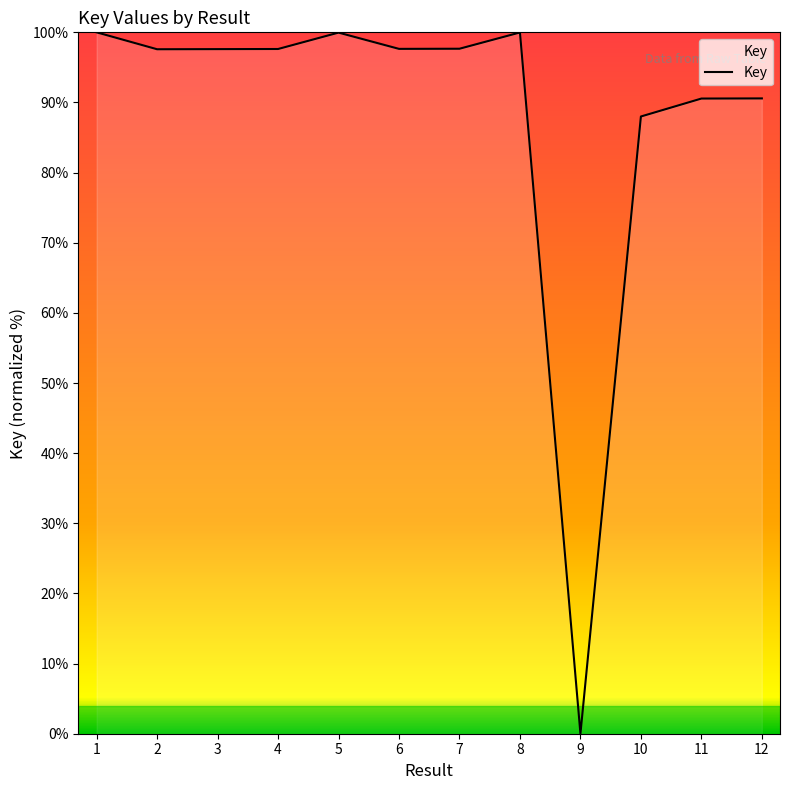

What is the ratio of the value at 6 to the value at 2?

1.0